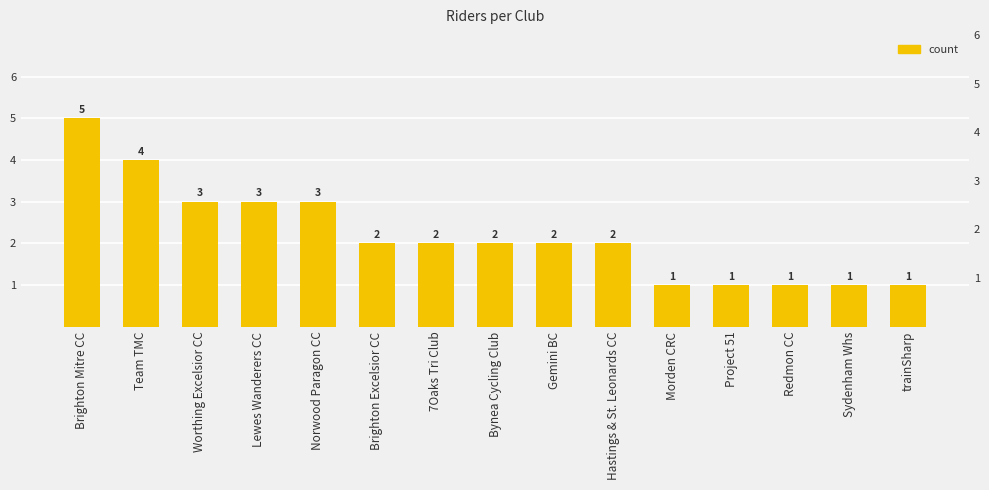

Between Brighton Excelsior CC and Redmon CC, which is larger?

Brighton Excelsior CC